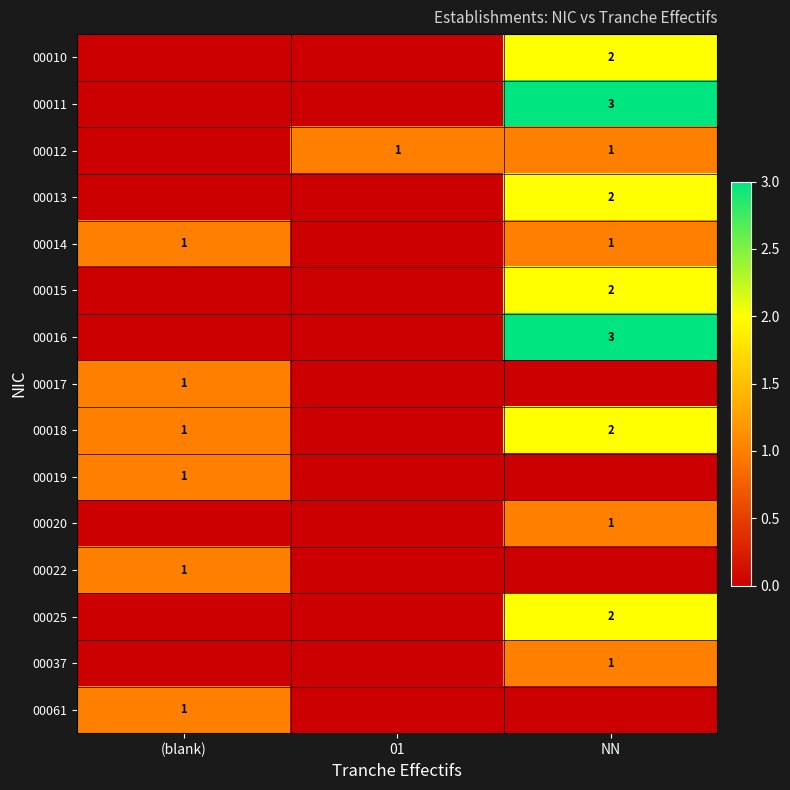

What is the maximum value shown in the chart?

3